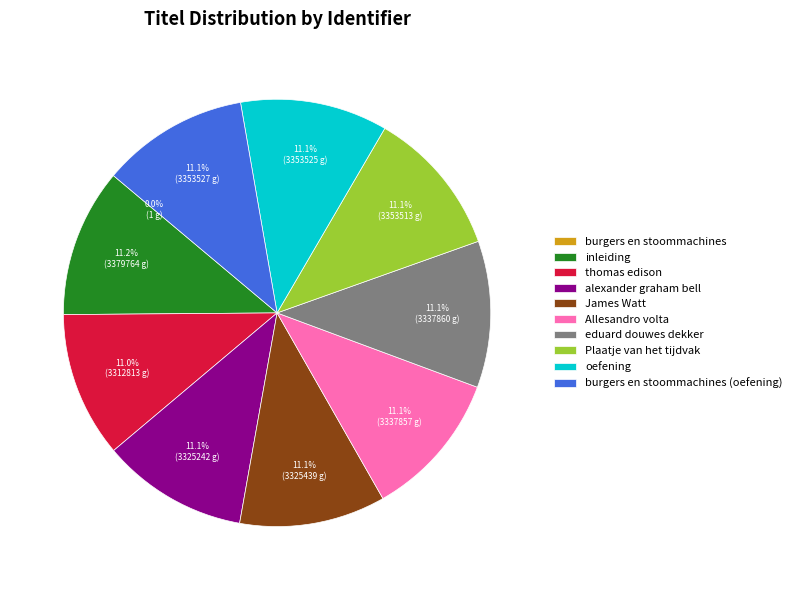

How much of the chart is everything except alexander graham bell?

88.9%